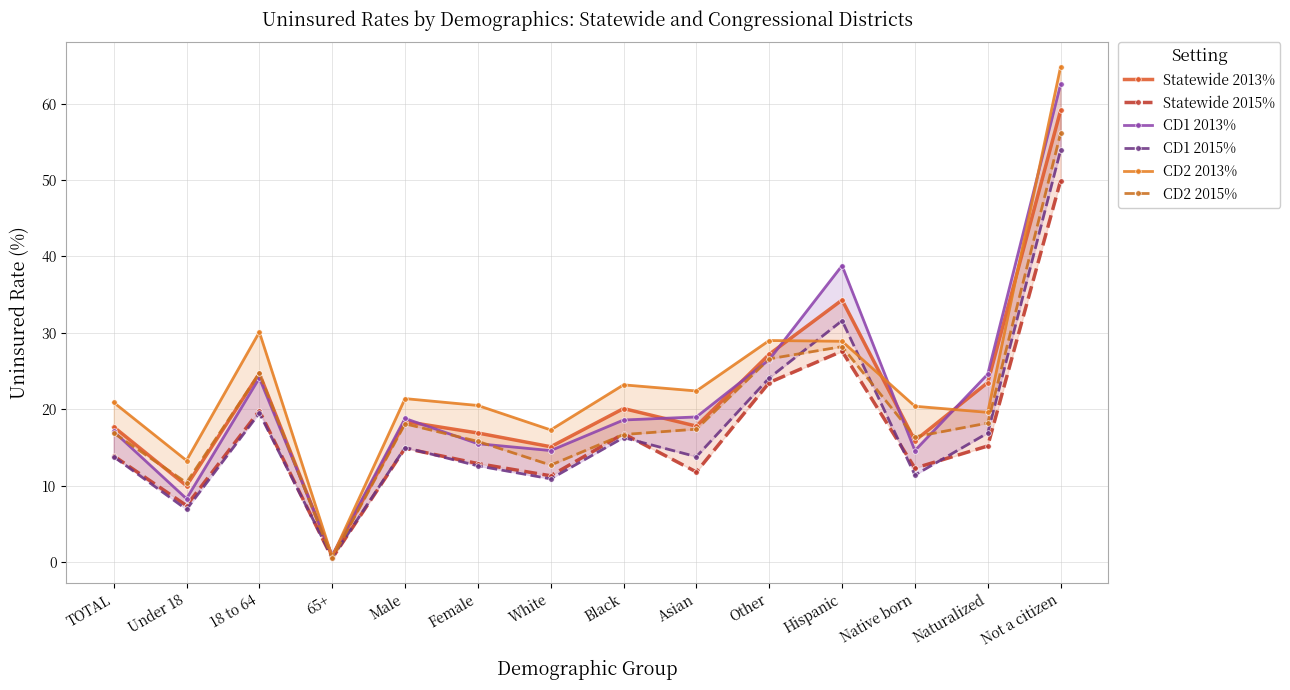

What are all the series names shown in the legend?

Statewide 2013%, Statewide 2015%, CD1 2013%, CD1 2015%, CD2 2013%, CD2 2015%